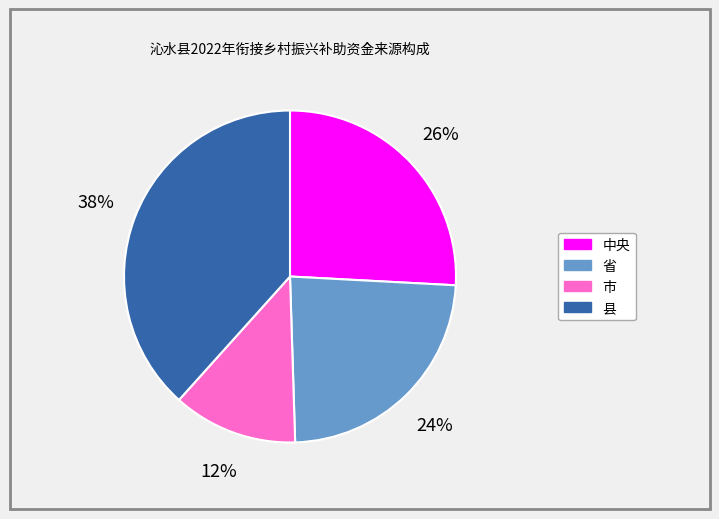

Which slice is the largest?

县